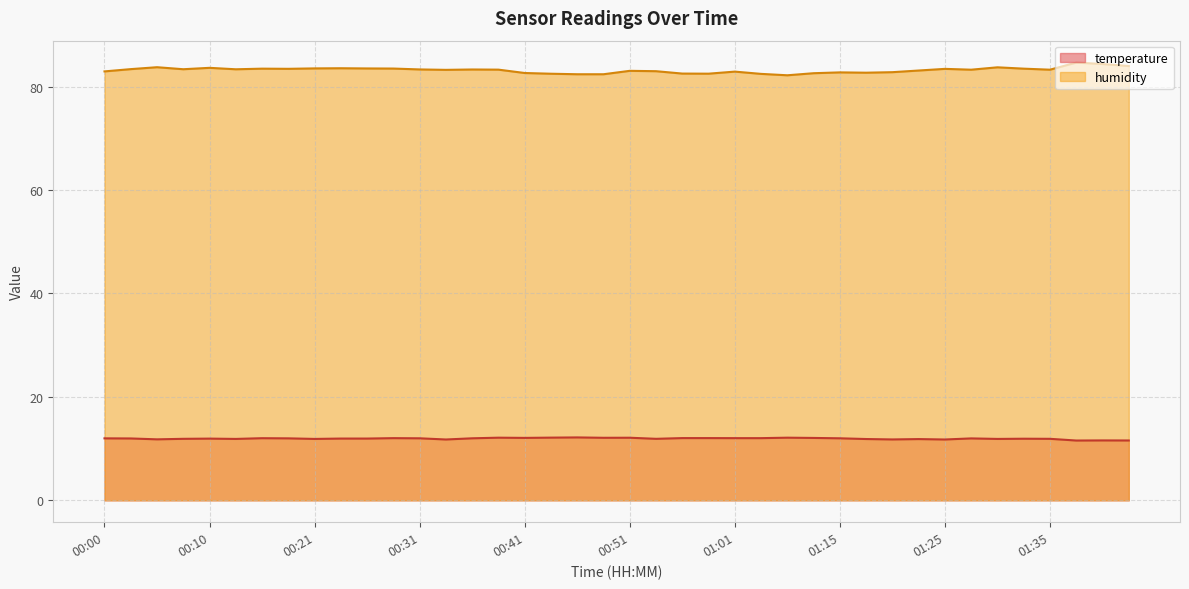

Which label corresponds to the largest value in the chart?

01:38